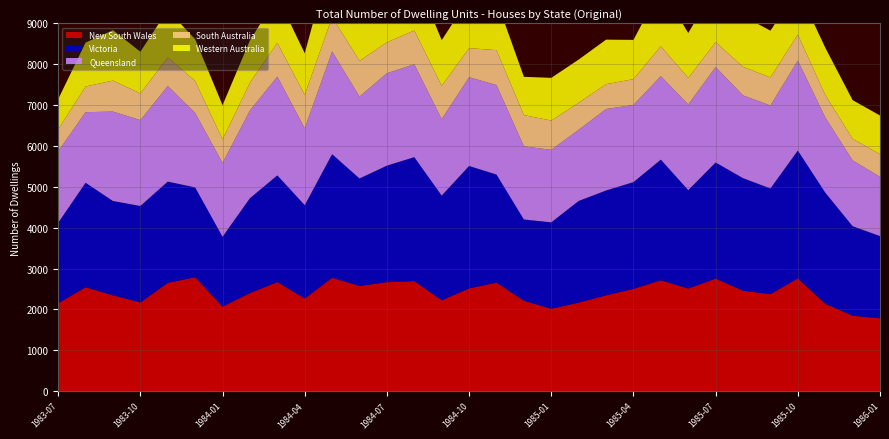

Reading left to right, transcribe all the data shown in this chart.

New South Wales: 1983-07=2151	1983-08=2543	1983-09=2346	1983-10=2170	1983-11=2650	1983-12=2789	1984-01=2069	1984-02=2401	1984-03=2670	1984-04=2266	1984-05=2776	1984-06=2574	1984-07=2668	1984-08=2694	1984-09=2224	1984-10=2515	1984-11=2657	1984-12=2214	1985-01=2017	1985-02=2168	1985-03=2346	1985-04=2504	1985-05=2714	1985-06=2511	1985-07=2757	1985-08=2458	1985-09=2375	1985-10=2760	1985-11=2140	1985-12=1846	1986-01=1783
Victoria: 1983-07=1970	1983-08=2558	1983-09=2309	1983-10=2363	1983-11=2480	1983-12=2198	1984-01=1711	1984-02=2322	1984-03=2612	1984-04=2287	1984-05=3025	1984-06=2632	1984-07=2852	1984-08=3034	1984-09=2563	1984-10=2997	1984-11=2646	1984-12=1989	1985-01=2115	1985-02=2488	1985-03=2566	1985-04=2613	1985-05=2953	1985-06=2410	1985-07=2840	1985-08=2756	1985-09=2586	1985-10=3130	1985-11=2722	1985-12=2192	1986-01=2013
Queensland: 1983-07=1751	1983-08=1728	1983-09=2188	1983-10=2101	1983-11=2338	1983-12=1823	1984-01=1807	1984-02=2147	1984-03=2417	1984-04=1880	1984-05=2514	1984-06=2004	1984-07=2262	1984-08=2273	1984-09=1872	1984-10=2172	1984-11=2190	1984-12=1789	1985-01=1775	1985-02=1742	1985-03=1994	1985-04=1889	1985-05=2043	1985-06=2096	1985-07=2337	1985-08=2025	1985-09=2031	1985-10=2202	1985-11=1839	1985-12=1610	1986-01=1450
South Australia: 1983-07=535	1983-08=628	1983-09=759	1983-10=654	1983-11=701	1983-12=781	1984-01=573	1984-02=682	1984-03=825	1984-04=820	1984-05=842	1984-06=876	1984-07=756	1984-08=827	1984-09=815	1984-10=712	1984-11=854	1984-12=765	1985-01=716	1985-02=661	1985-03=608	1985-04=631	1985-05=732	1985-06=650	1985-07=609	1985-08=699	1985-09=686	1985-10=637	1985-11=550	1985-12=528	1986-01=554
Western Australia: 1983-07=741	1983-08=1074	1983-09=1234	1983-10=1019	1983-11=1163	1983-12=1021	1984-01=840	1984-02=1033	1984-03=1136	1984-04=1018	1984-05=1576	1984-06=1328	1984-07=1345	1984-08=1389	1984-09=1117	1984-10=1225	1984-11=1226	1984-12=937	1985-01=1046	1985-02=1057	1985-03=1090	1985-04=961	1985-05=1425	1985-06=1100	1985-07=1359	1985-08=1243	1985-09=1146	1985-10=1109	1985-11=1159	1985-12=948	1986-01=947